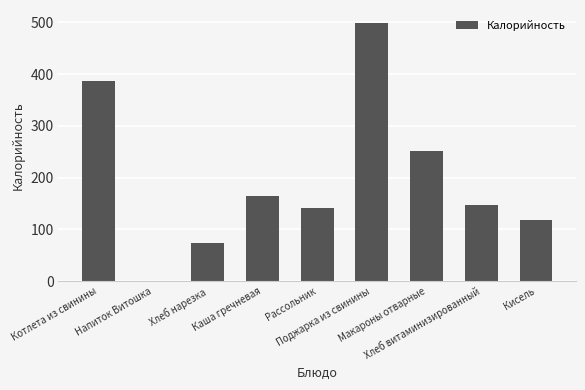

What is the sum of all values?

1781